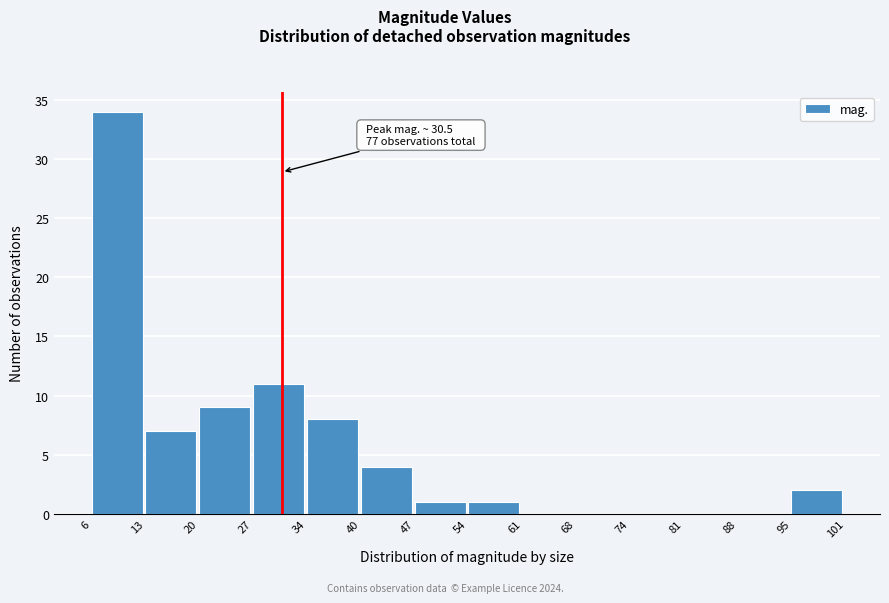

Over which range of the x-axis is the bar tallest?

6 to 13